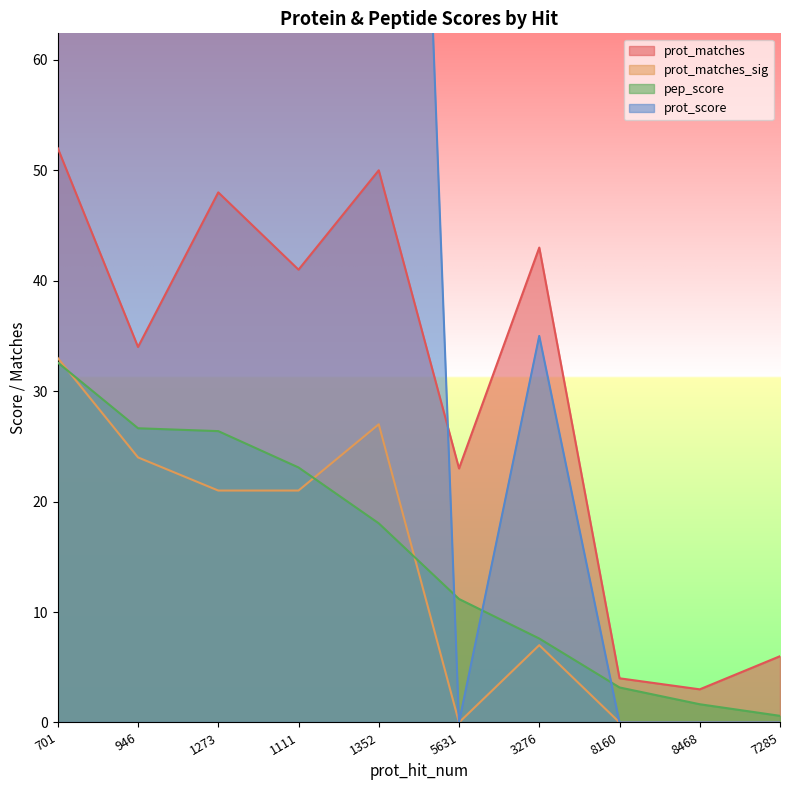

Which series has the largest range (max minus min)?

prot_score